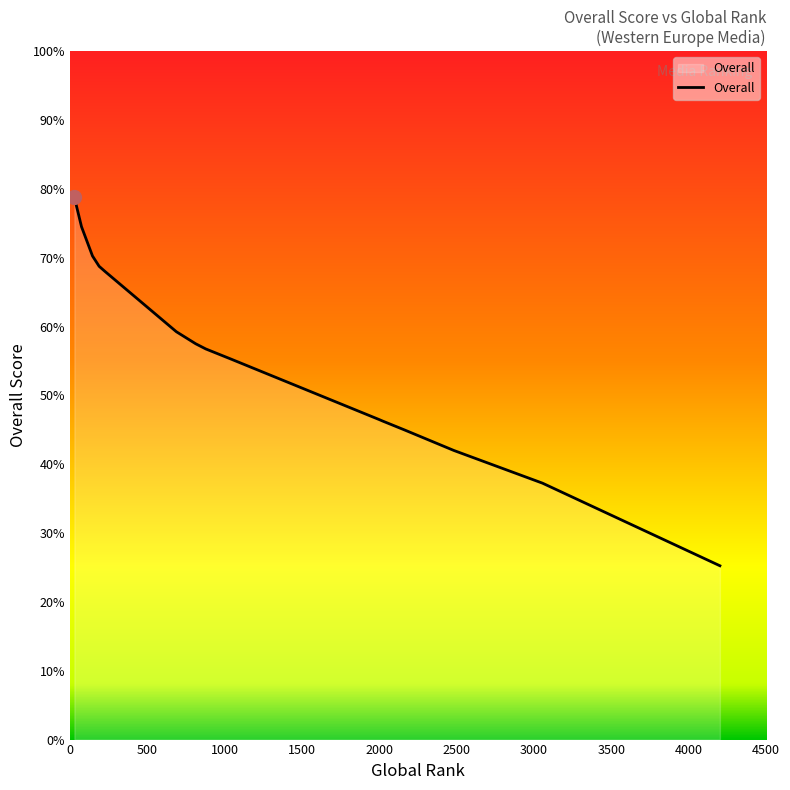

What is the maximum value shown in the chart?

78.8